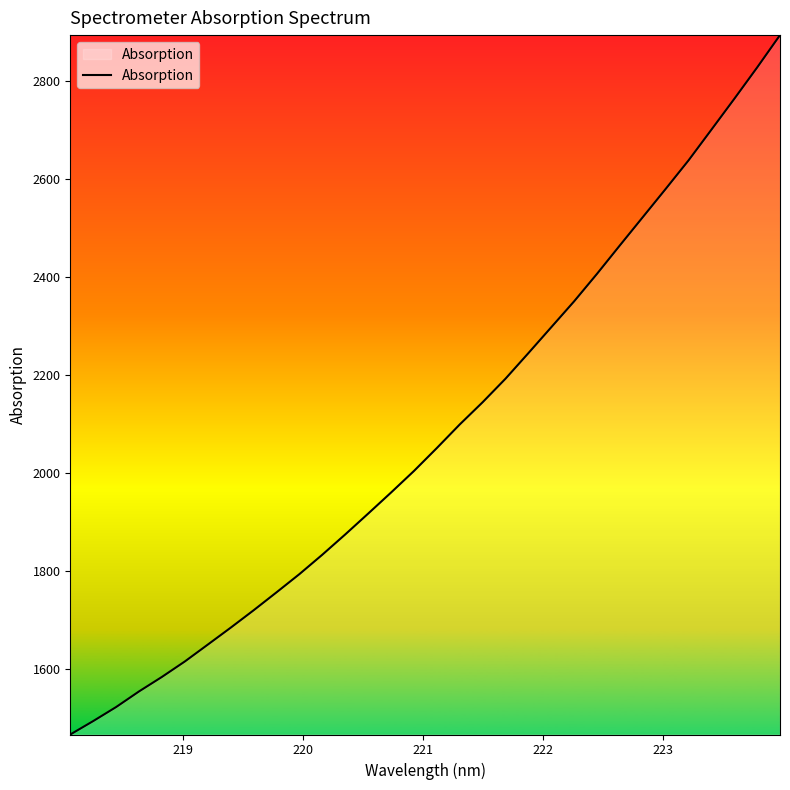

What is the greatest value displayed?

2893.5